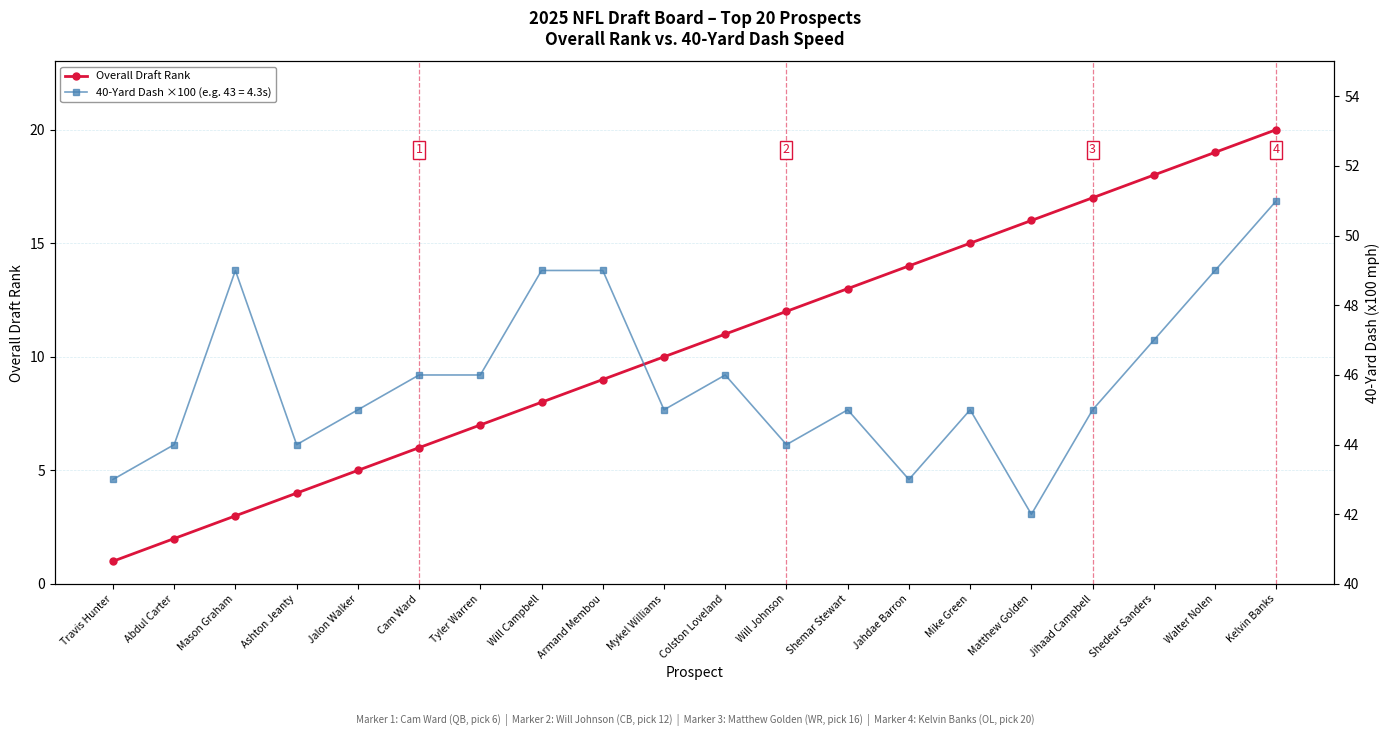

Is it true that the value at Ashton Jeanty is 2?

False